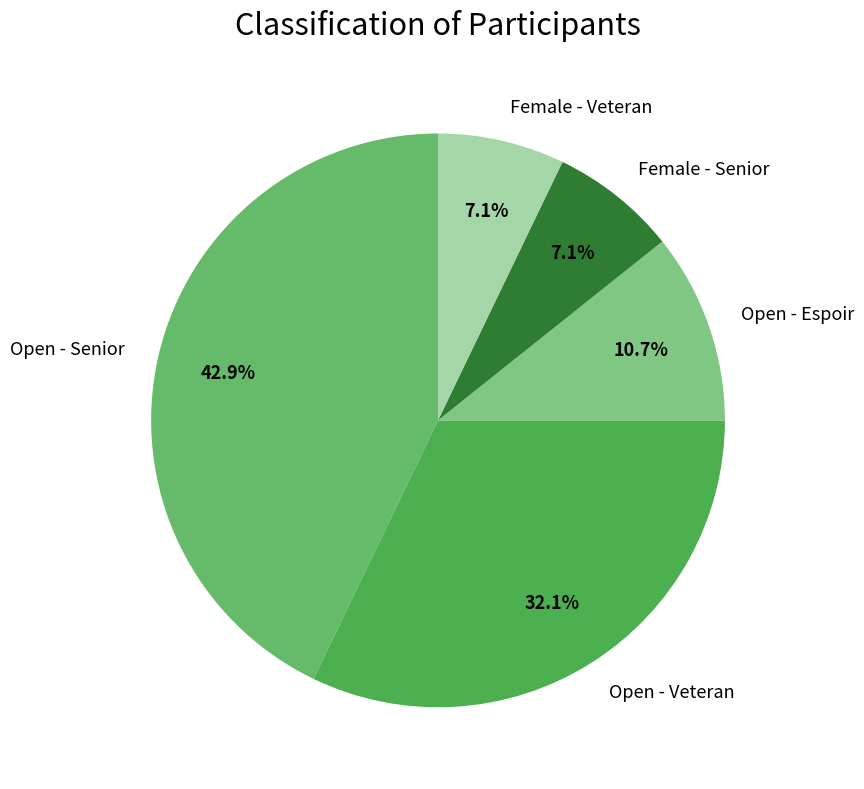

What is the ratio of the value at Female - Veteran to the value at Open - Espoir?

0.7